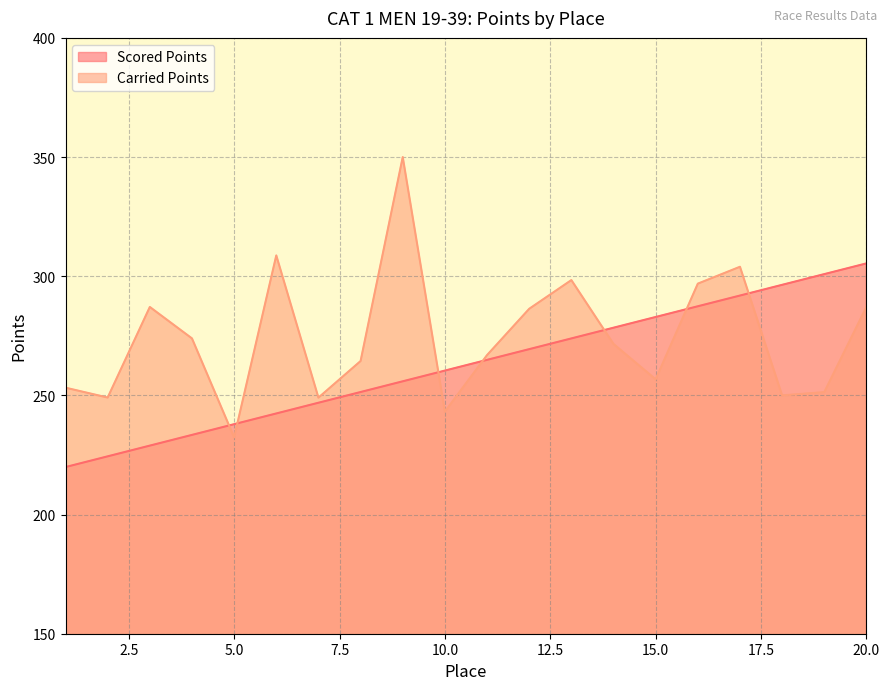

Which category has the lowest value in the Carried Points series?

5.0